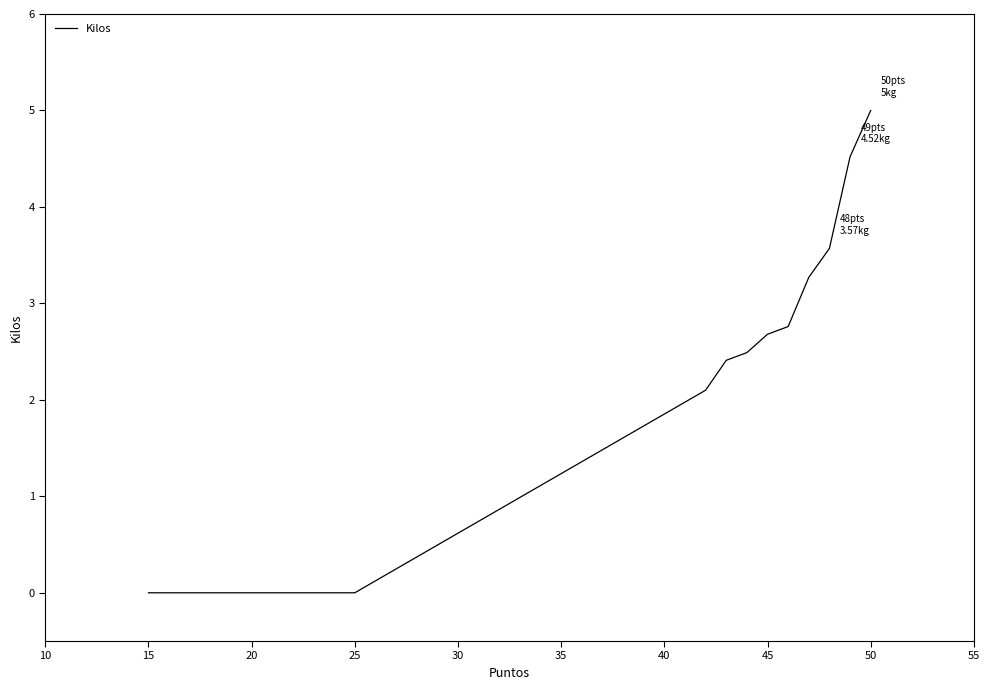

What is the difference between the maximum and minimum values?

5.0